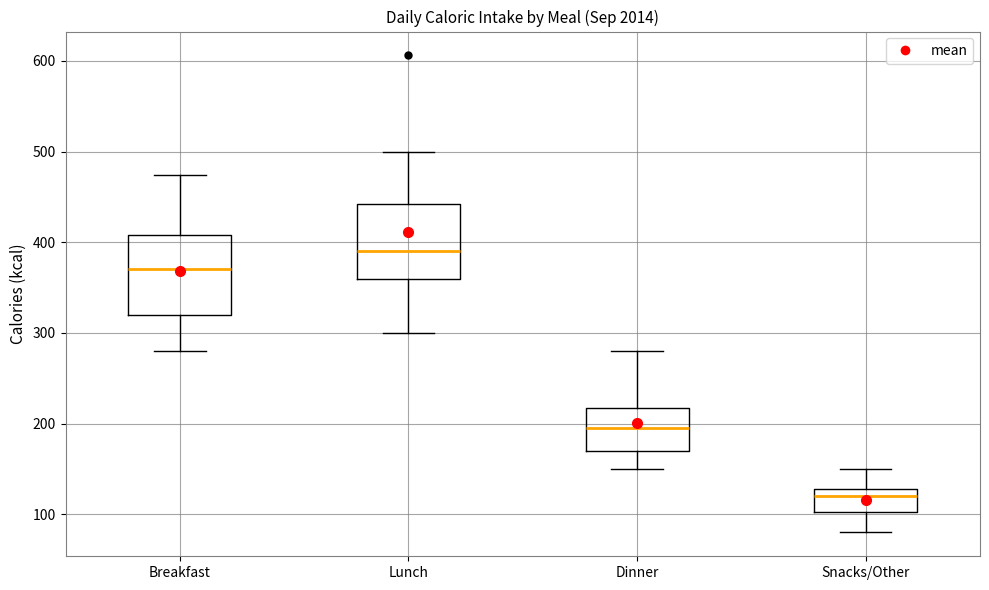

Which box has the lowest median line?

Snacks/Other